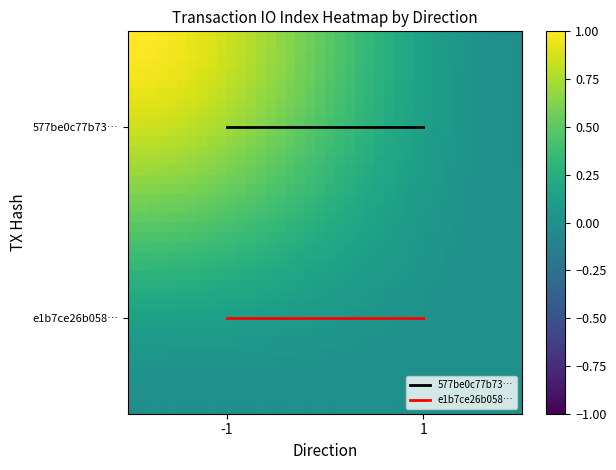

Count the number of categories in the chart.

2